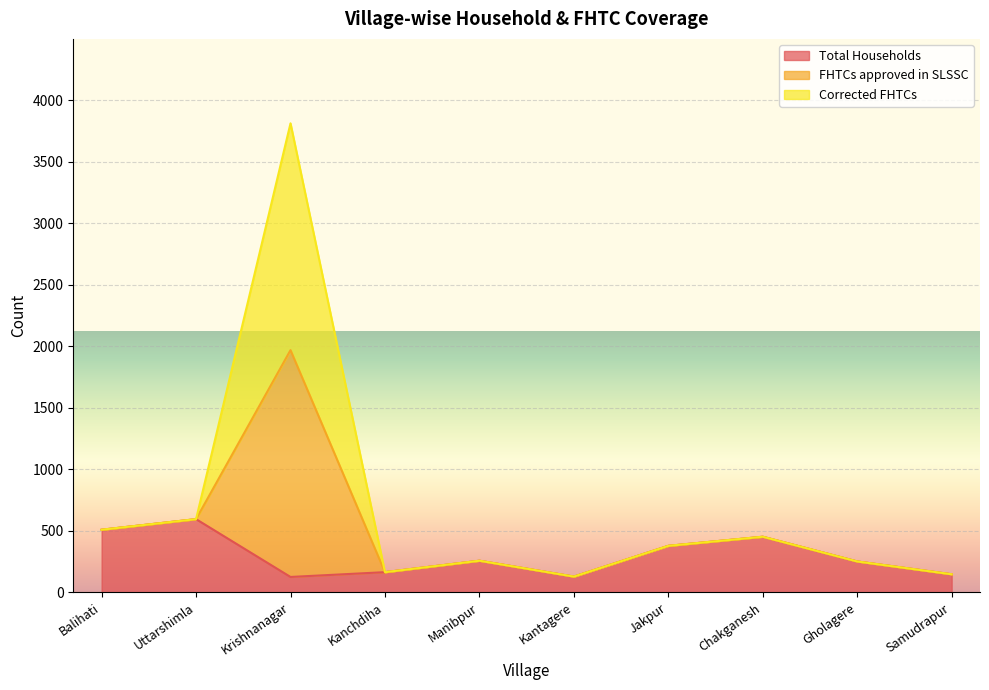

Does the chart display data point markers on the line(s)?

No